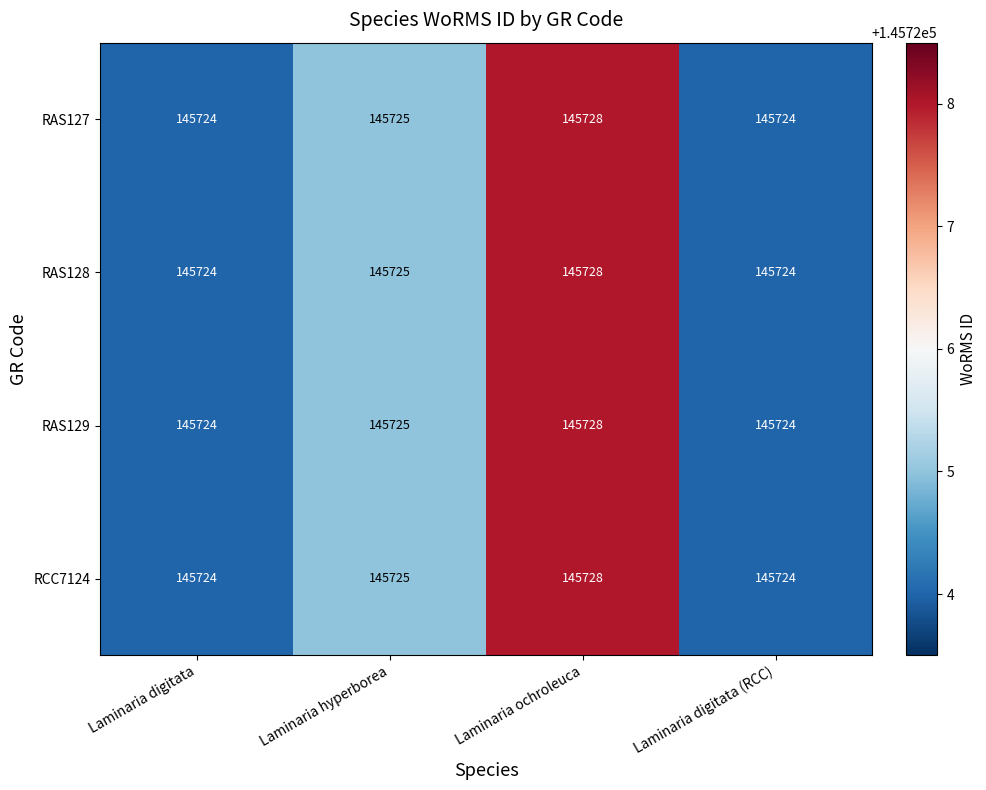

Is it true that RCC7124 equals 145724 at Laminaria digitata (RCC)?

True